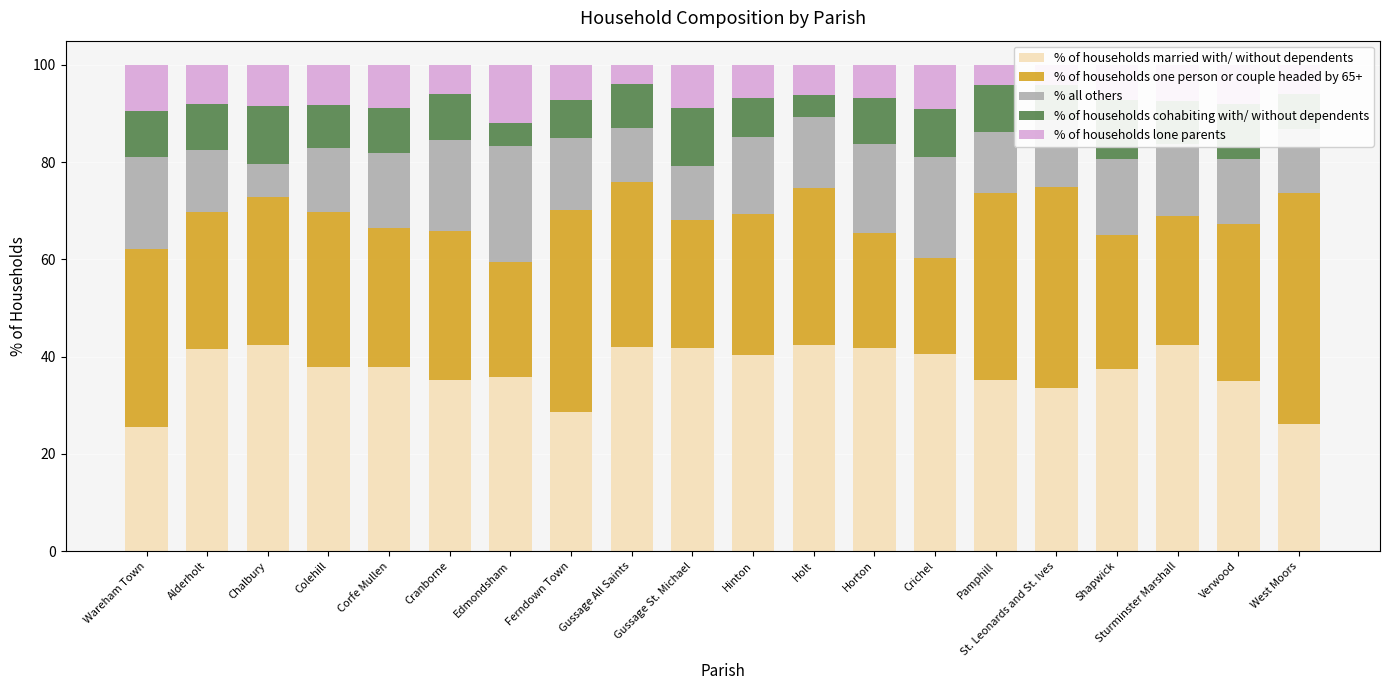

What is the maximum value for % of households married with/ without dependents?

42.4